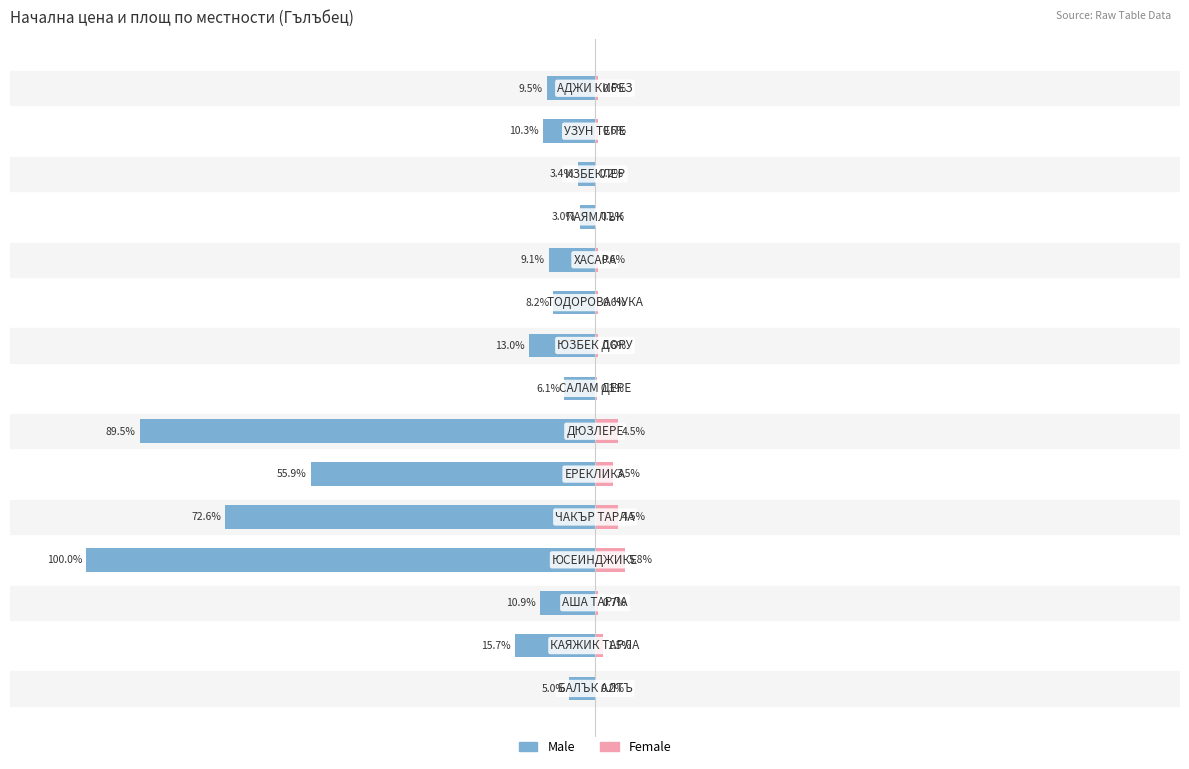

At which category is the sum across all series the highest?

11